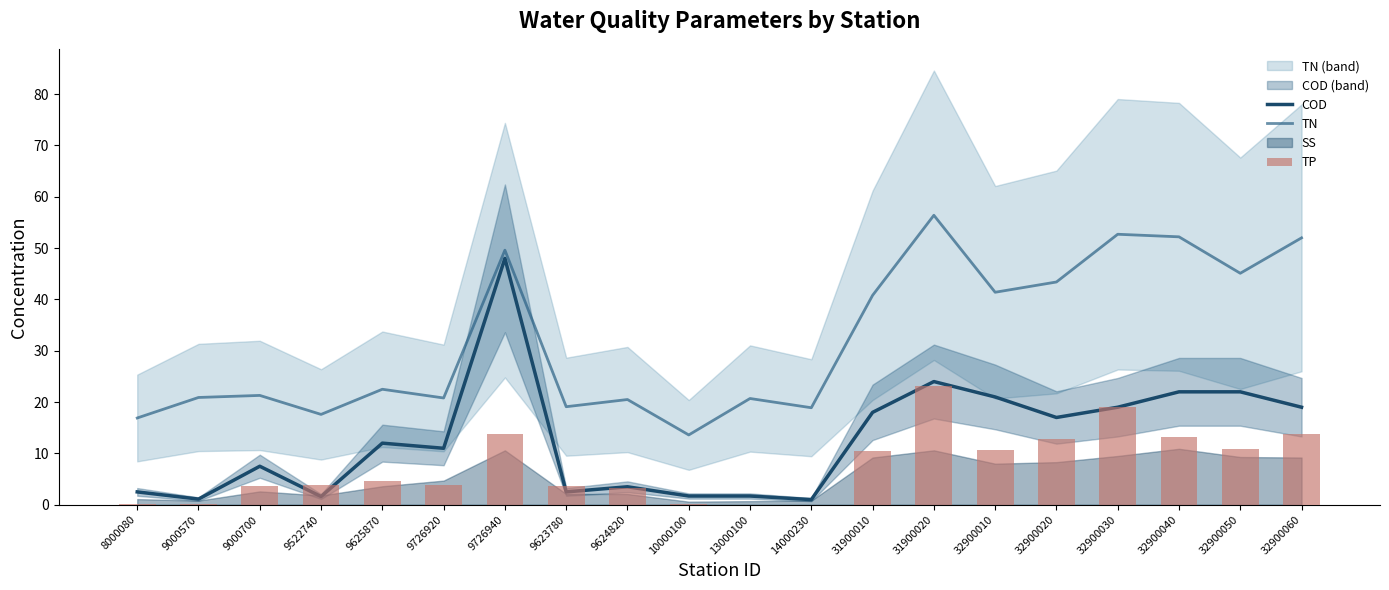

Count the number of categories in the chart.

20